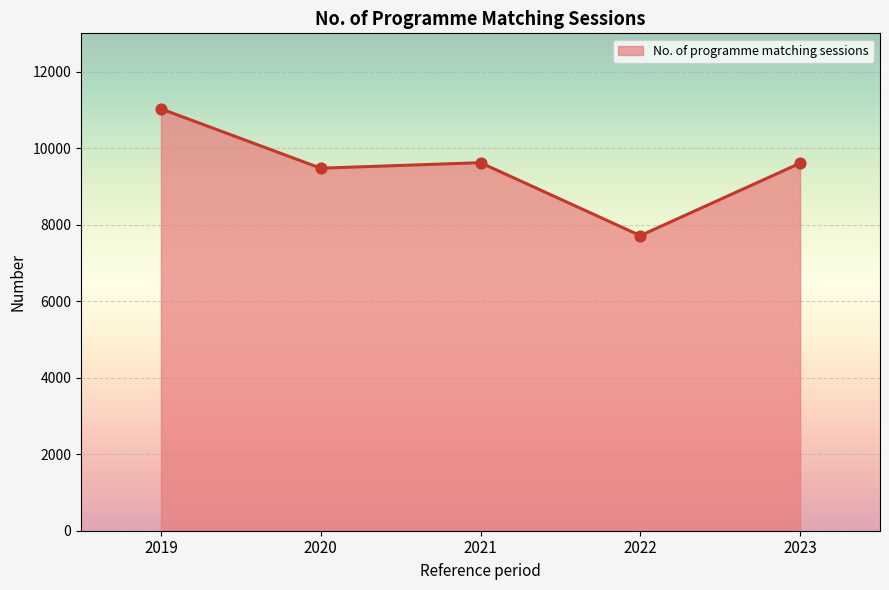

Approximately how many times larger is the value at 2020 compared to 2019?

0.9